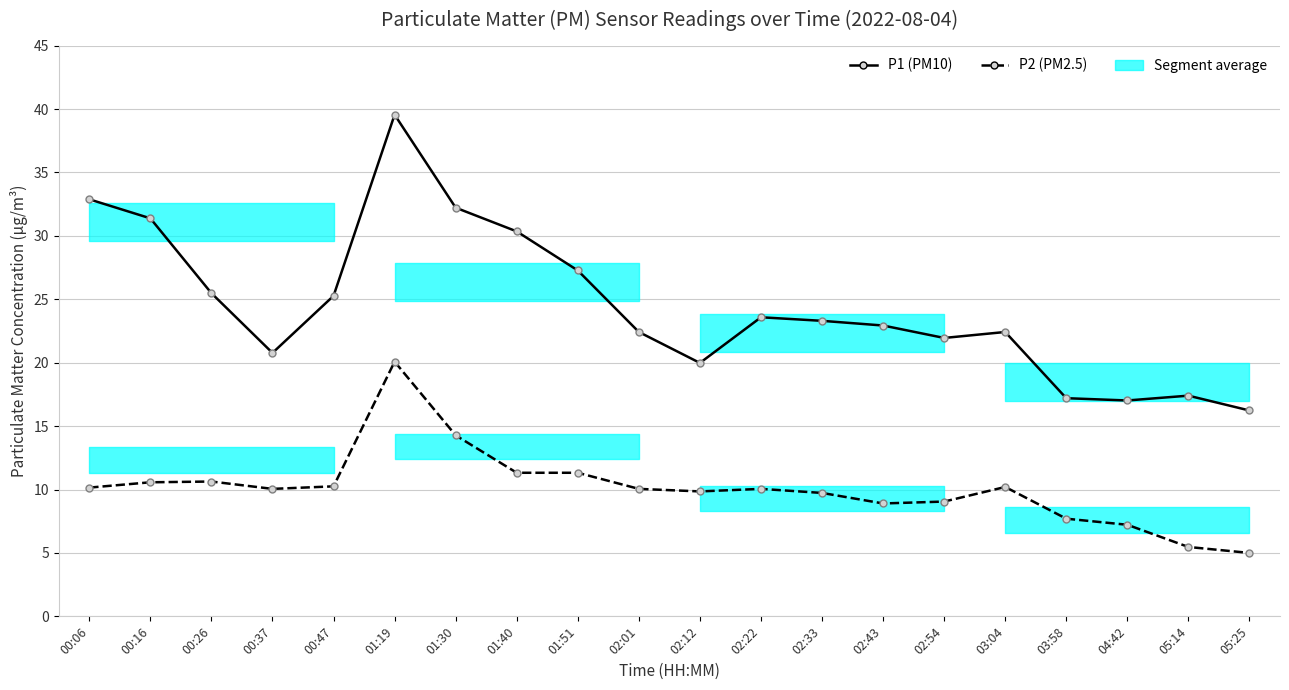

Rank the series by their maximum value, from highest to lowest.

P1 (PM10), P2 (PM2.5)